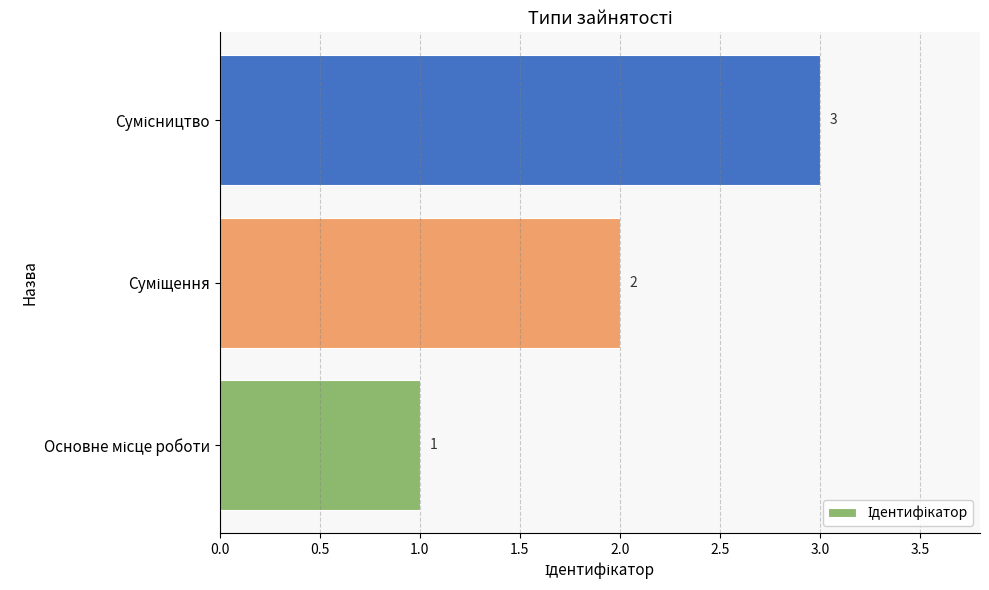

Count the values in the range 1 to 3.

3